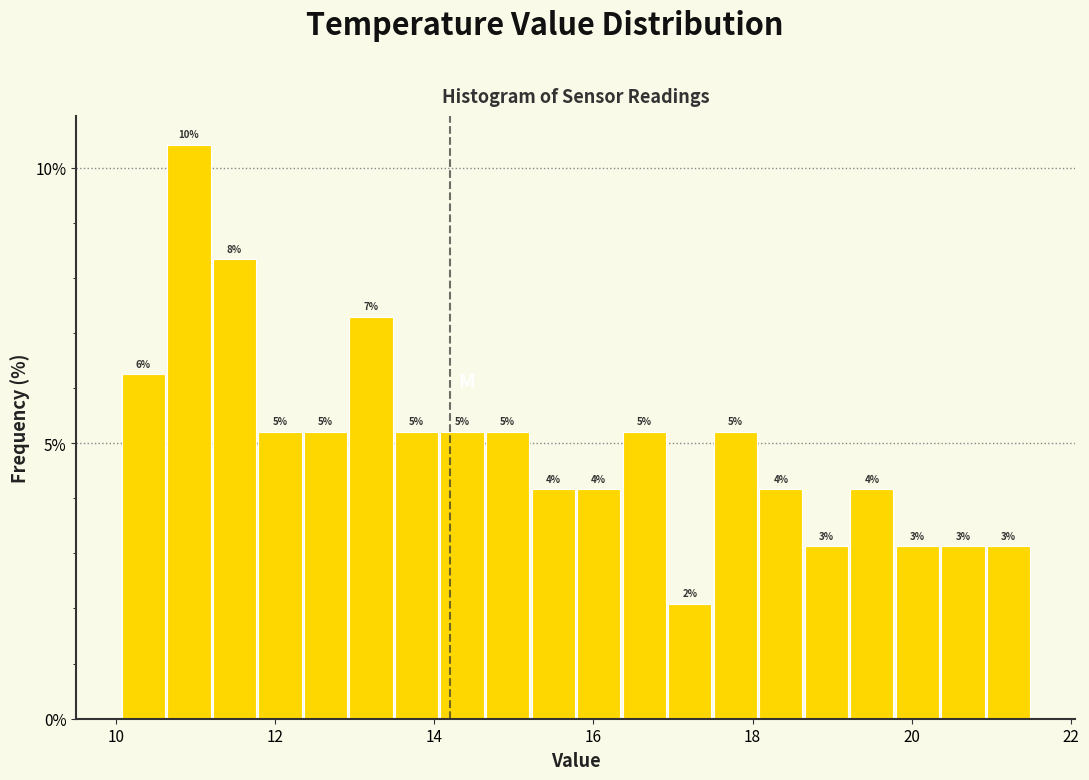

Read against the x-axis, roughly where is the centre of the tallest bar?

11.0